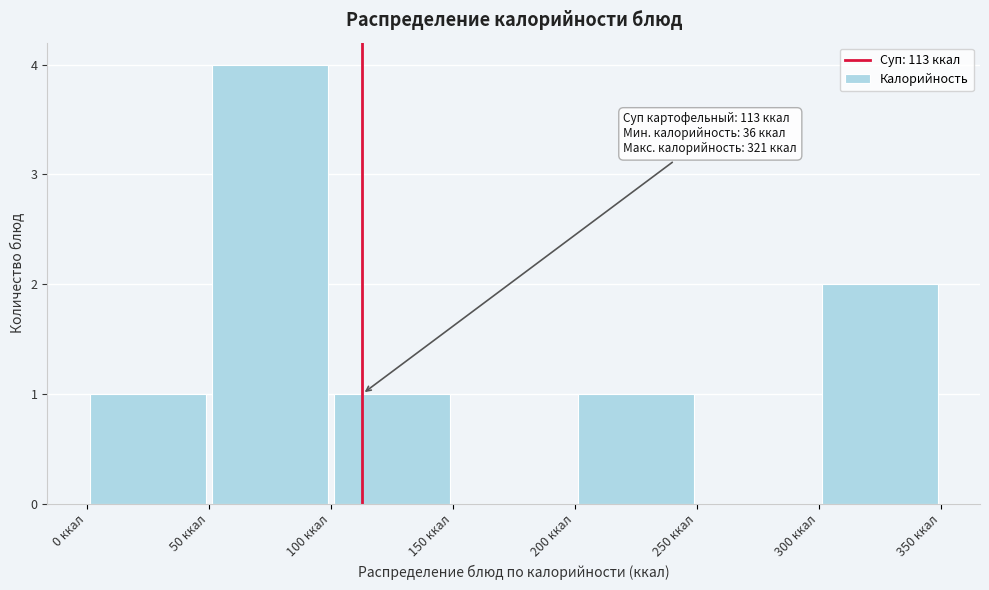

Which range on the x-axis has the tallest bar?

50 to 100